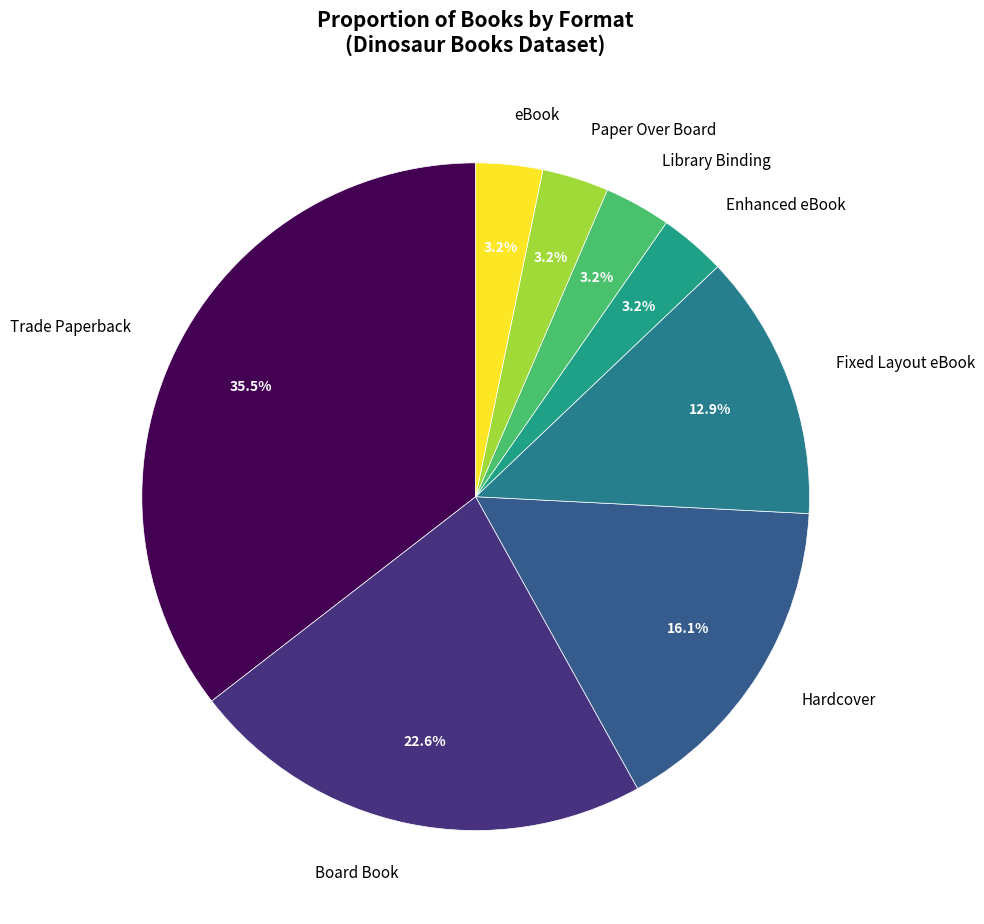

Is there a majority slice in this chart?

No